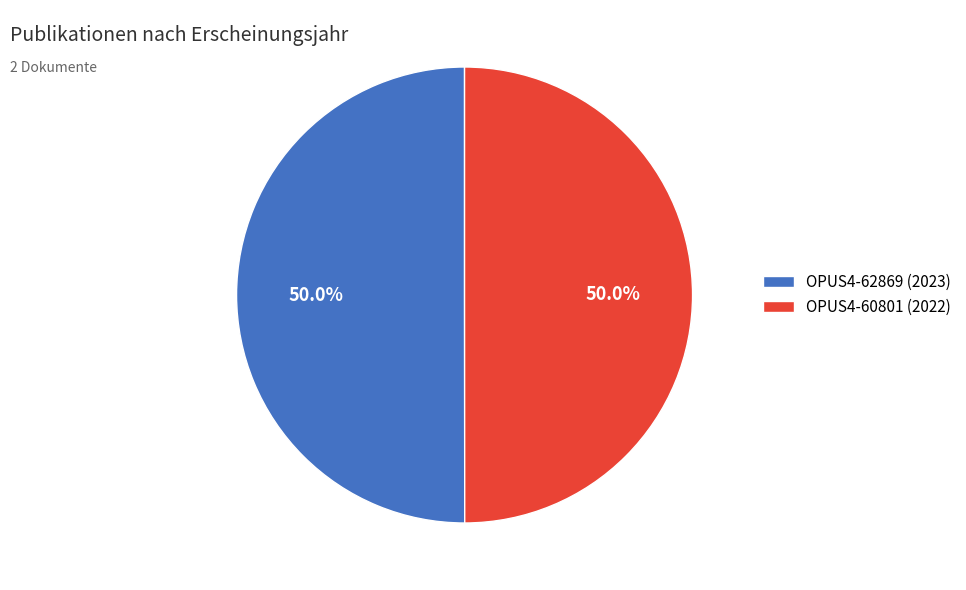

How much of the chart is everything except OPUS4-60801 (2022)?

50.0%